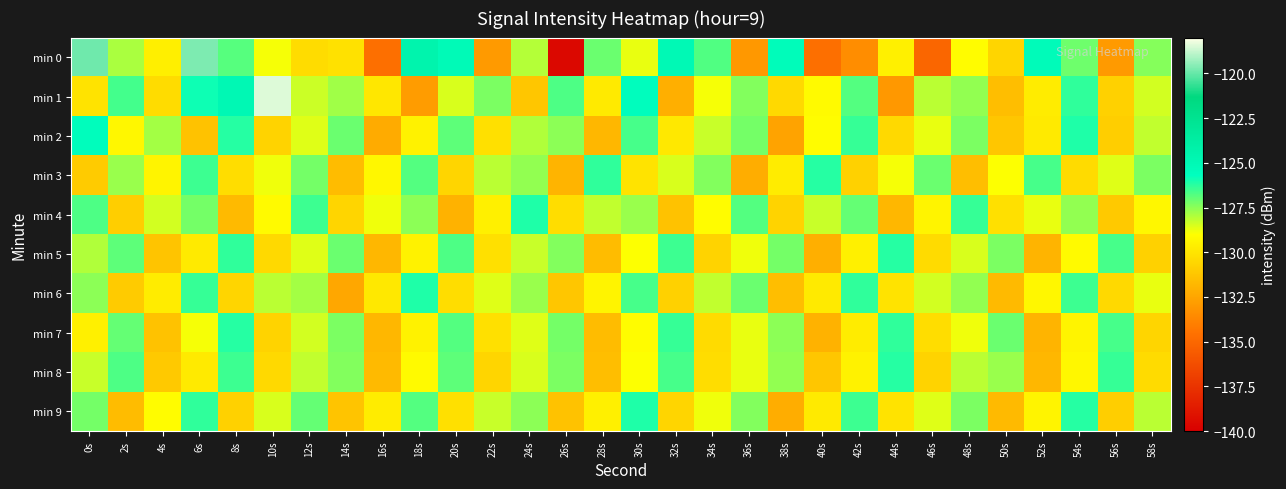

At 18s, list the series in order from largest to smallest.

min 0, min 6, min 3, min 9, min 4, min 8, min 2, min 5, min 7, min 1